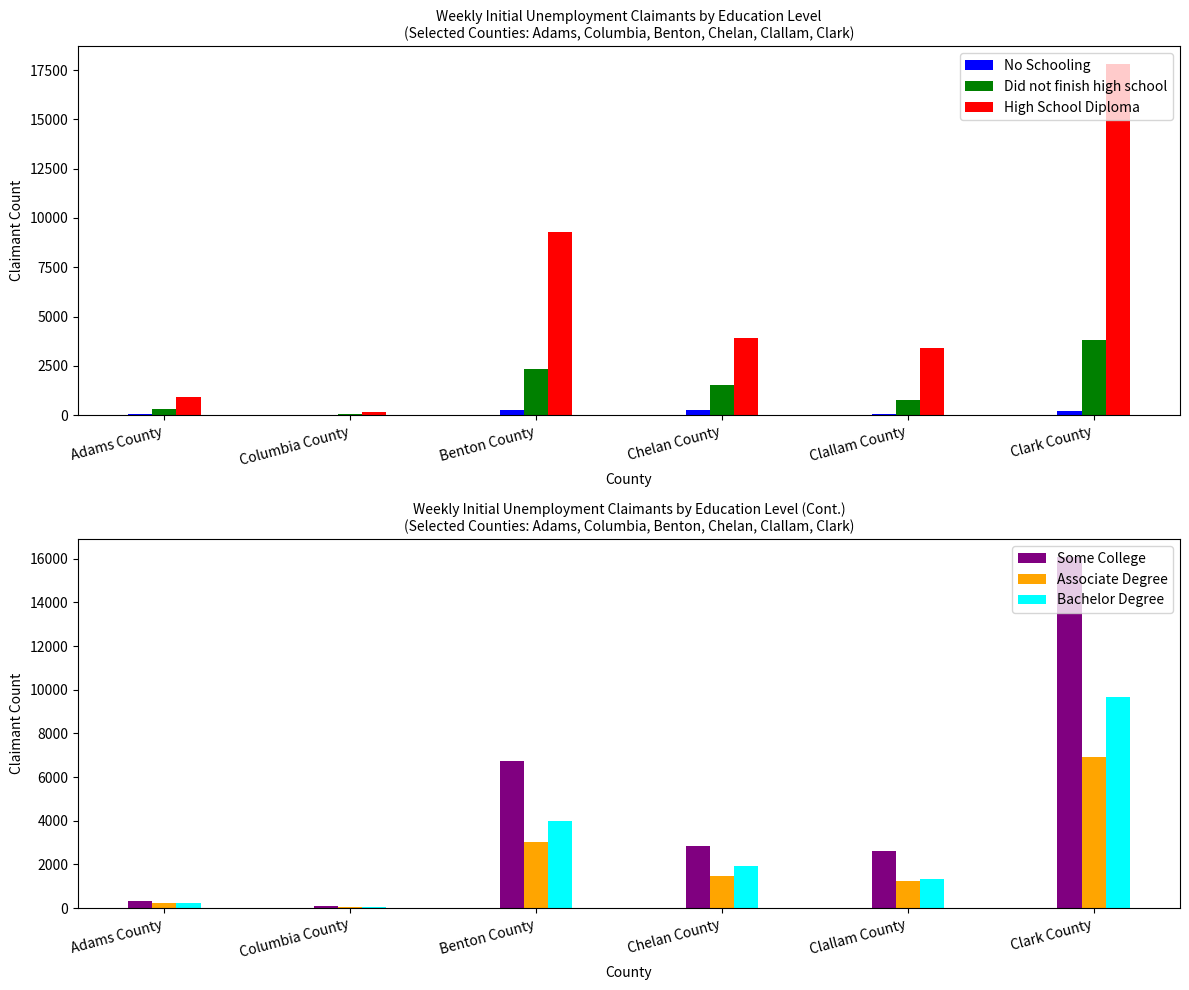

At which category does the chart reach its peak across all series?

Clark County